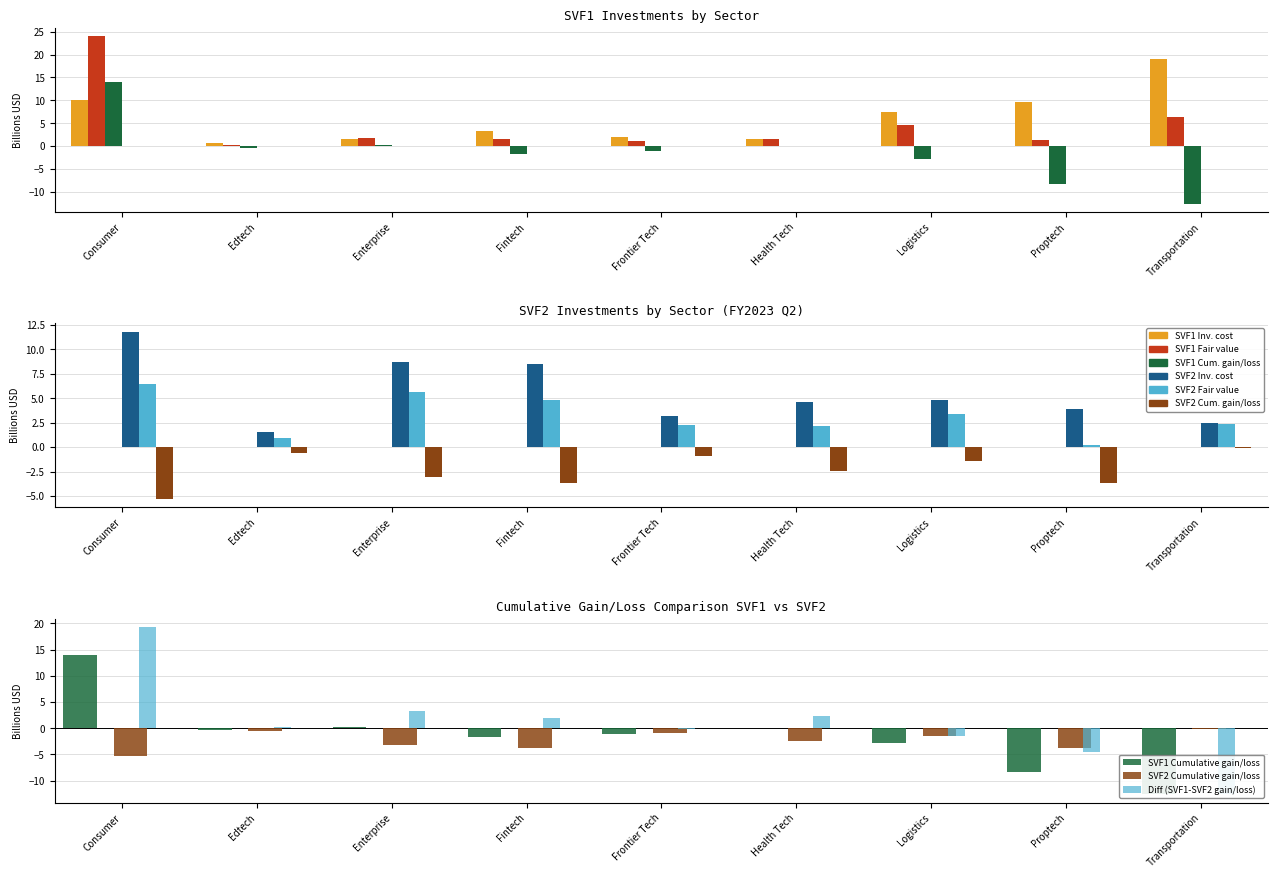

Which category has the highest value in the SVF2 Cumulative gain/loss series?

Transportation